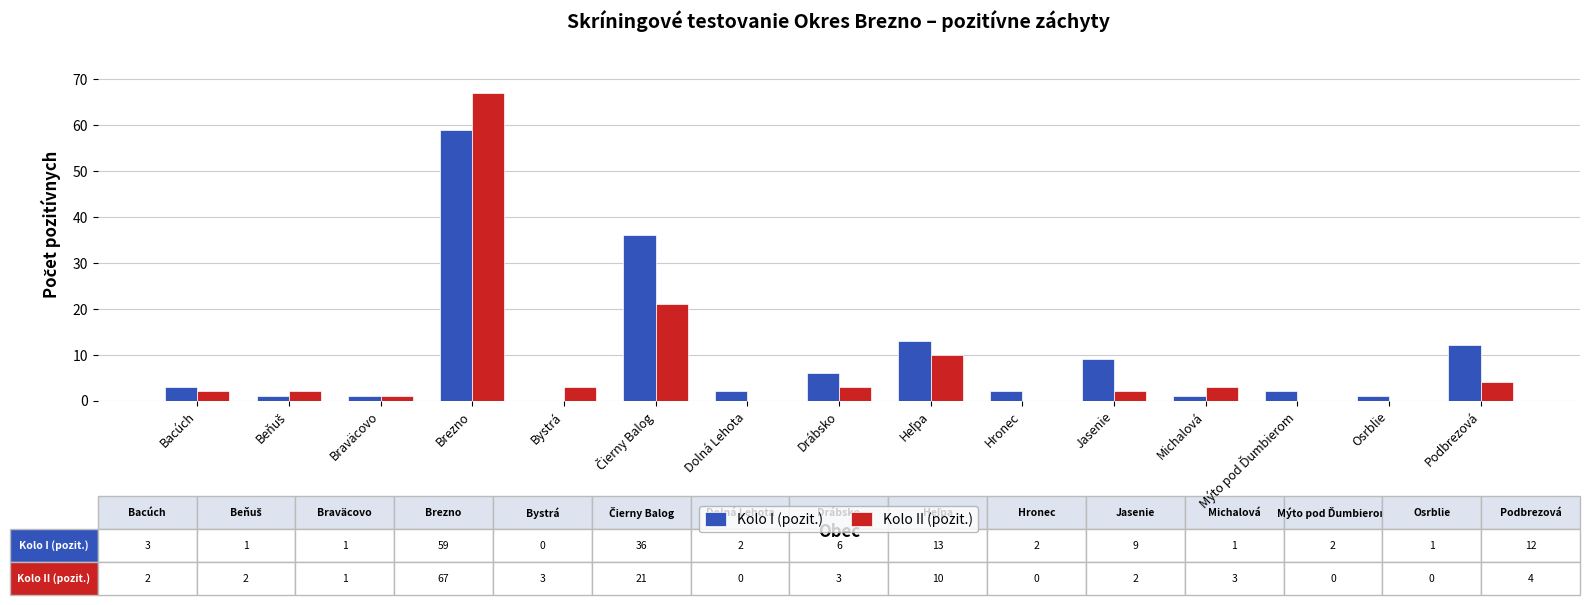

What is the highest value of the Kolo II (pozit.) series?

67